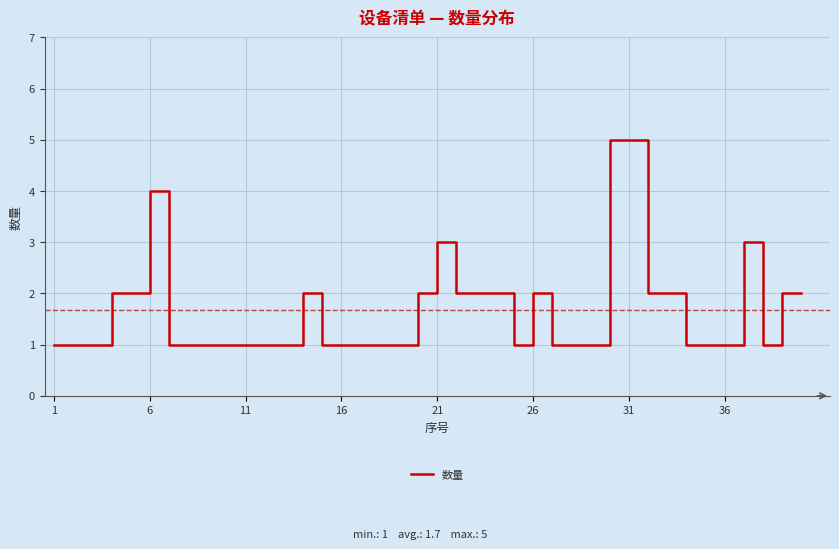

What is the greatest value displayed?

5